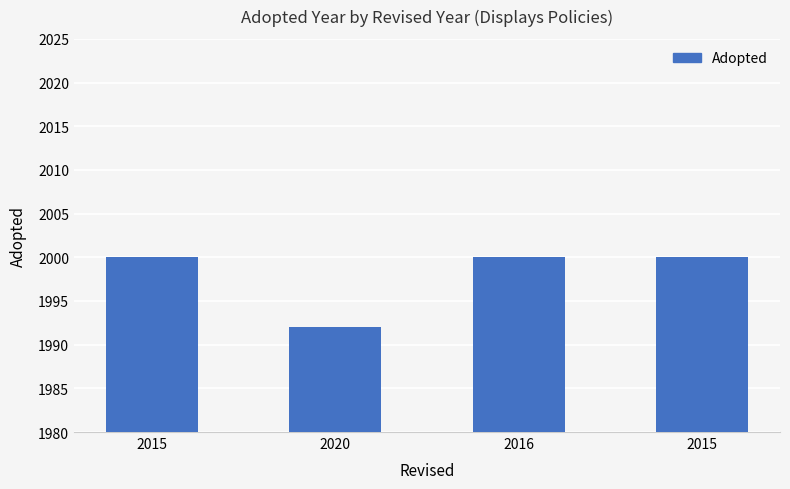

At which category does the chart reach its minimum across all series?

2020